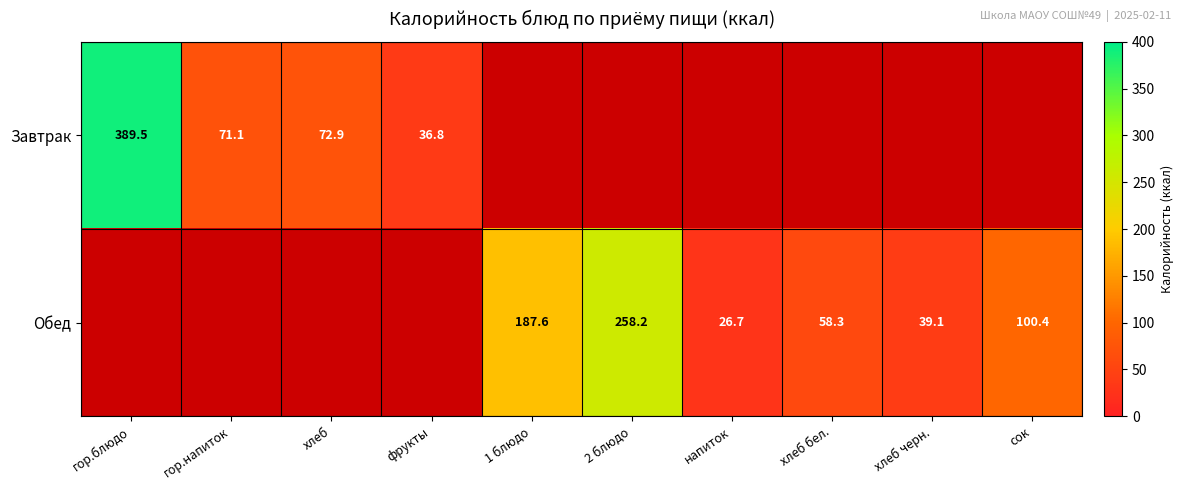

The Обед series shows 43.8 at напиток. True or false?

False